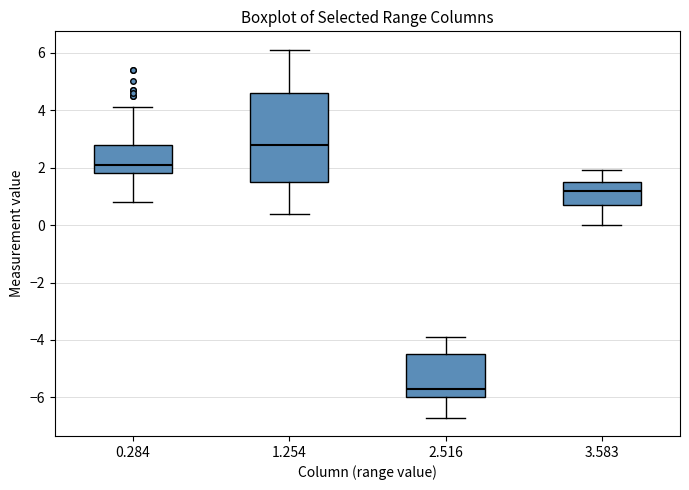

Which box is the tallest, from its lower edge to its upper edge?

1.254